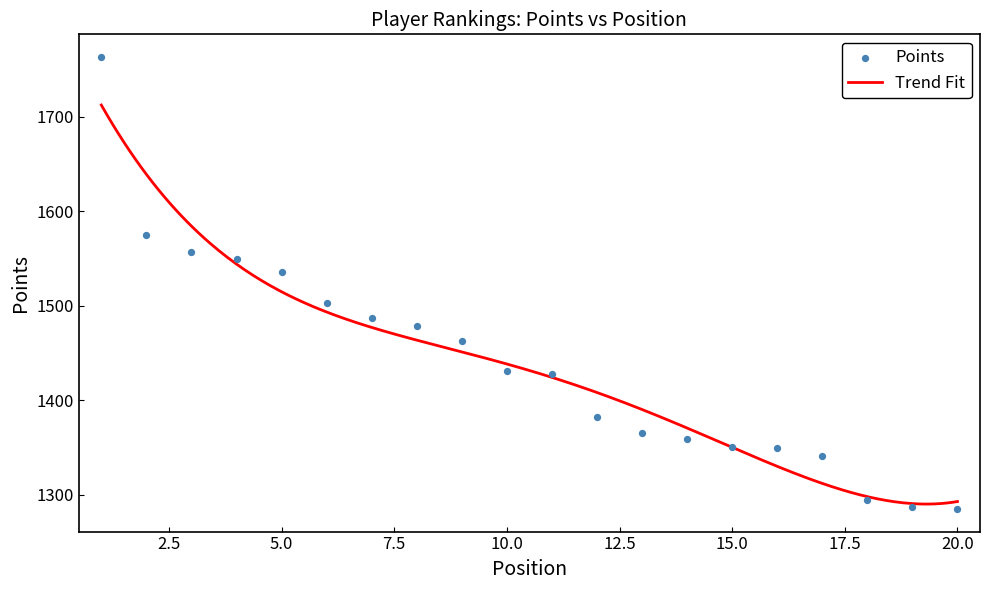

What is the ratio of the value at 1 to the value at 3?

1.1